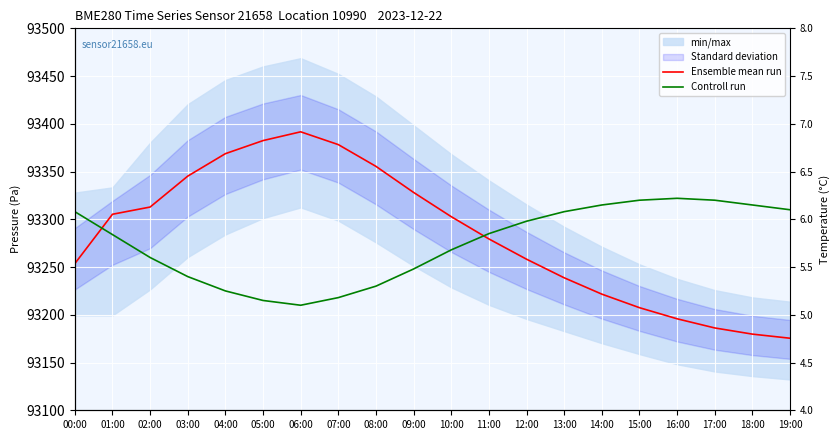

Reading left to right, list all the values displayed in this chart.

Ensemble mean run: 93253.6	93305.3	93312.8	93345.2	93368.8	93382.4	93391.6	93378.2	93355.4	93328.1	93302.8	93279.4	93258.2	93238.8	93221.6	93207.4	93195.8	93186.2	93179.8	93175.4
Controll run: 93308.0	93284.0	93260.0	93240.0	93225.0	93215.0	93210.0	93218.0	93230.0	93248.0	93268.0	93285.0	93298.0	93308.0	93315.0	93320.0	93322.0	93320.0	93315.0	93310.0